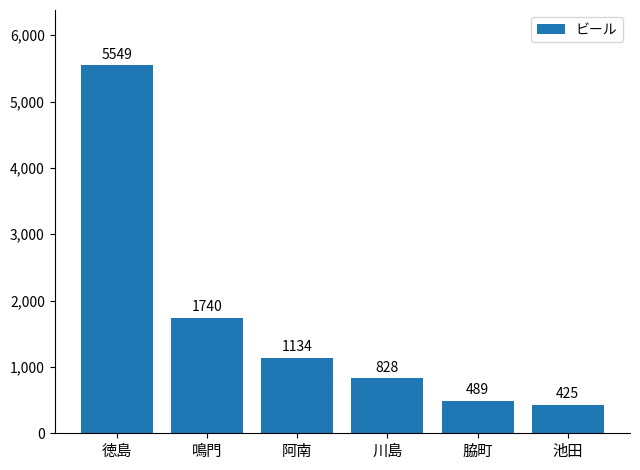

What is the approximate value at 徳島, to the nearest 10?

5550